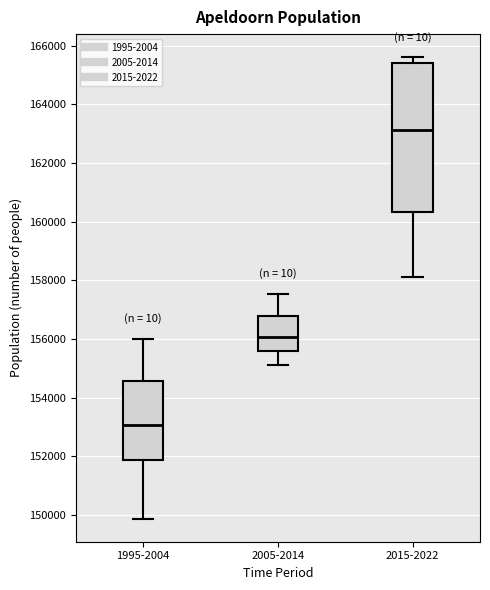

Which box's median line is the lowest?

1995-2004